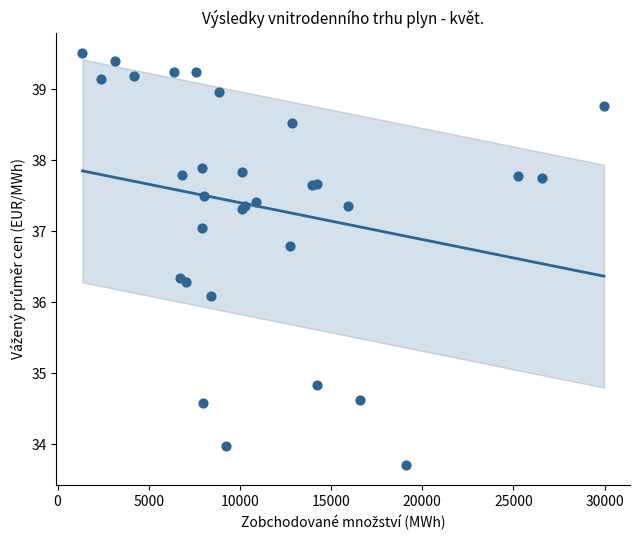

What Y value in the scatter plot is closest to 36?

36.1